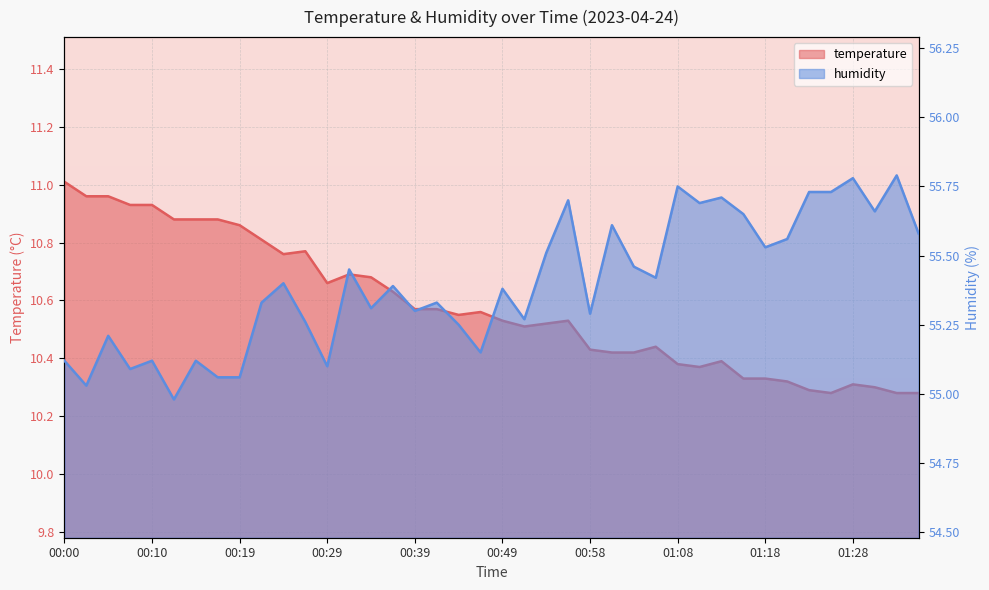

Which series has the largest total across all categories?

humidity